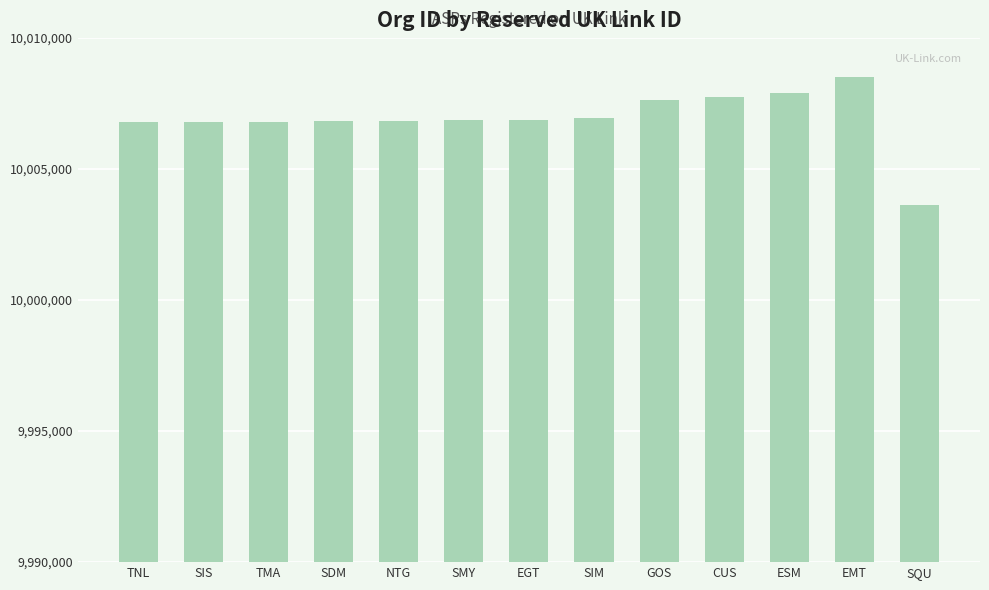

Approximately how many times larger is the value at EMT compared to TMA?

1.0